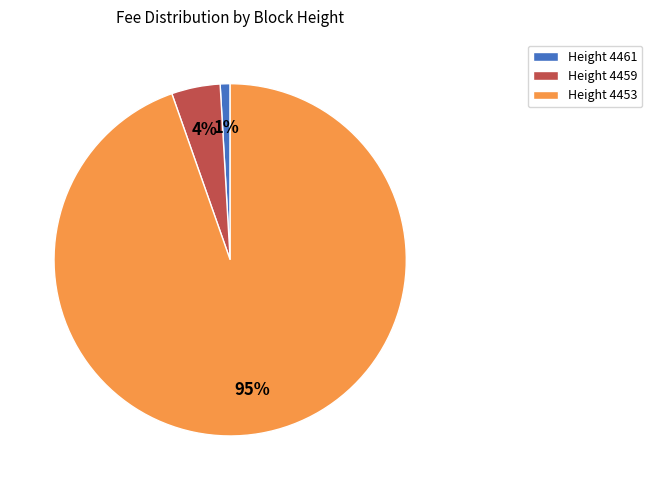

Is the sum of Height 4459 and Height 4461 greater than half?

No